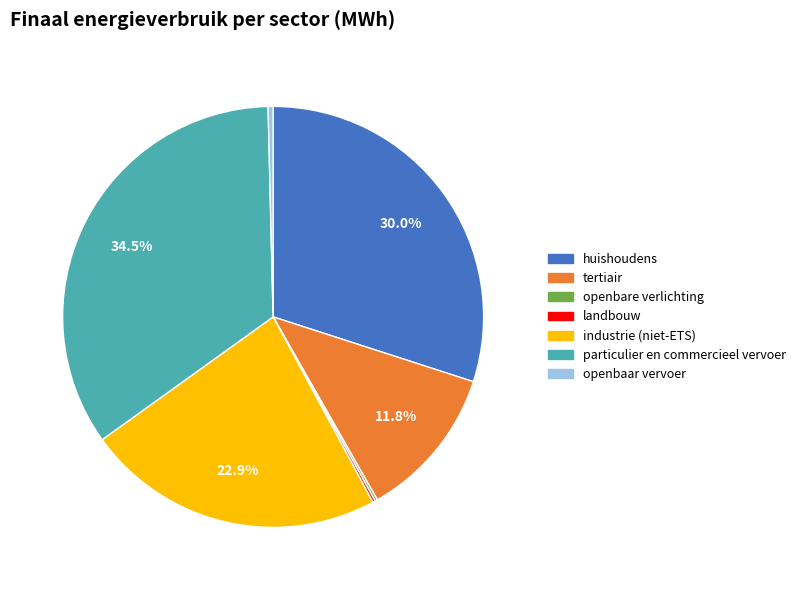

Which slice is the largest?

particulier en commercieel vervoer